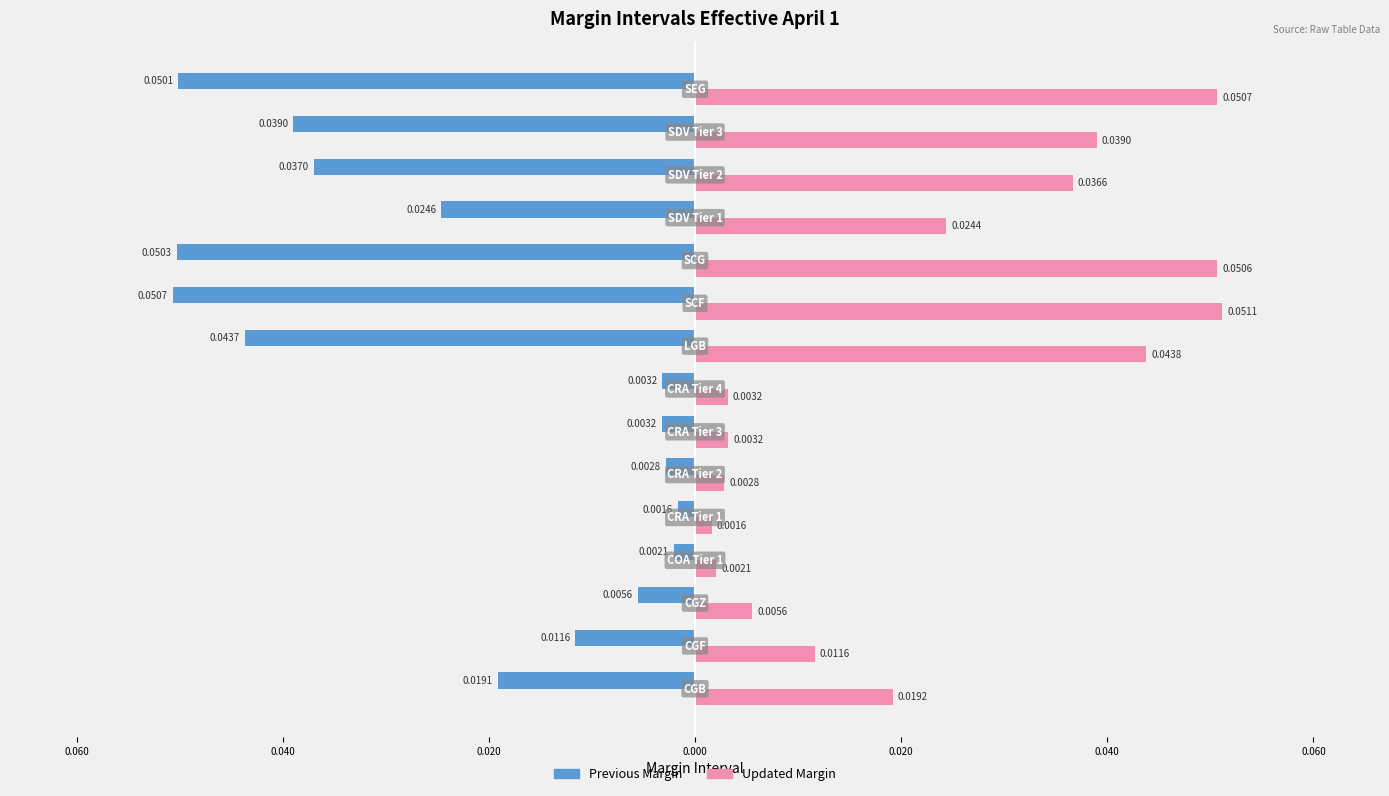

What is the sum of all Previous Margin values?

-0.3